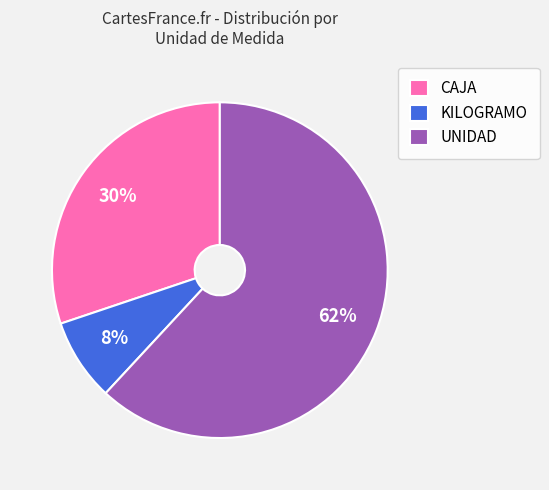

Is there any slice that represents more than half of the pie?

Yes